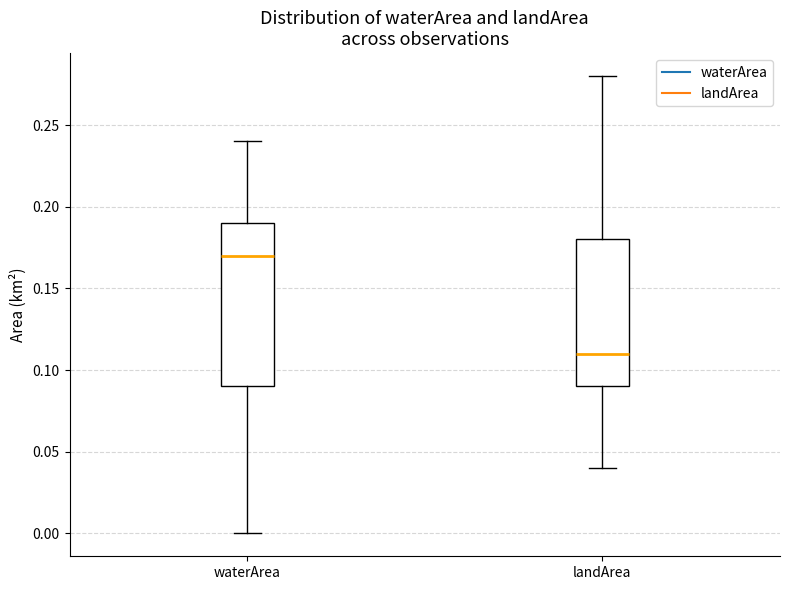

Reading left to right, transcribe this box plot: for each box, give where its median line is, the range the box spans, and where its two whiskers end, as read against the y-axis. The values are not printed on the chart, so give them approximately, as read against the axis.

waterArea: median 0.17, box 0.09 to 0.19, whiskers 0.00 to 0.24
landArea: median 0.11, box 0.09 to 0.18, whiskers 0.04 to 0.28